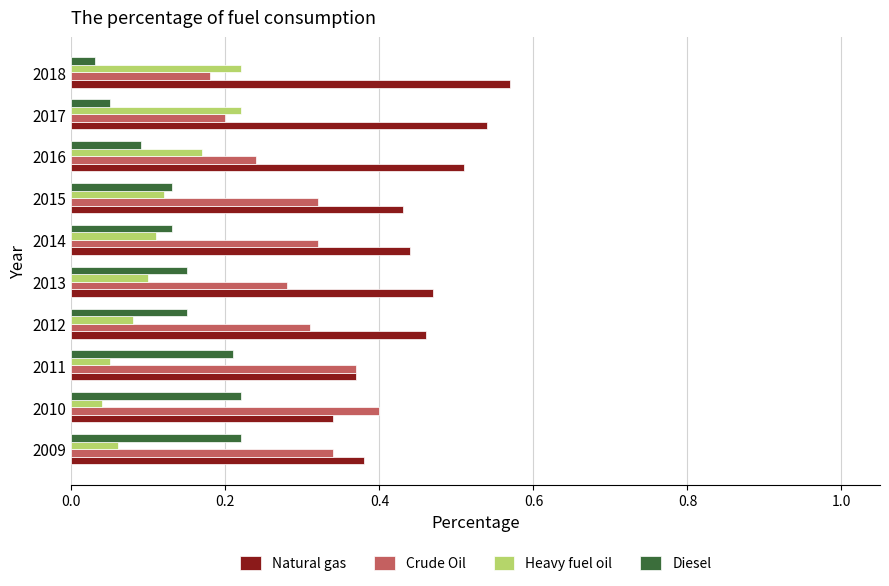

How many Natural gas values are between 0 and 1?

10